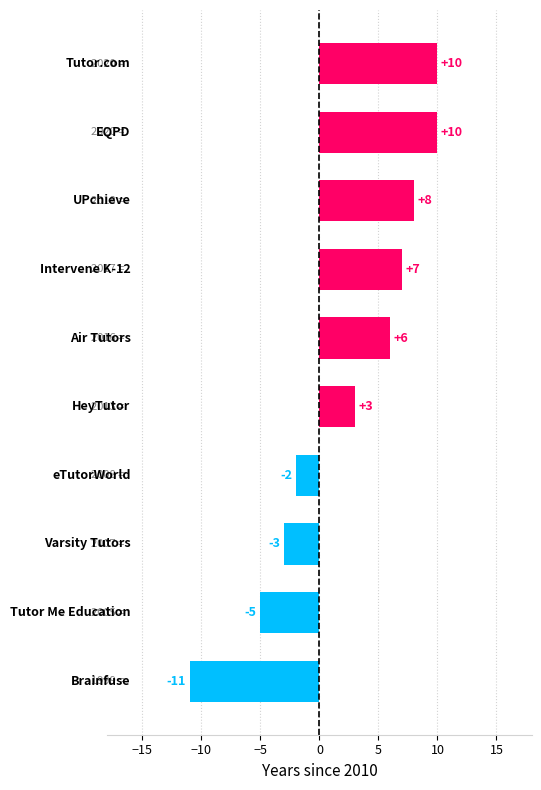

What is the greatest value displayed?

10